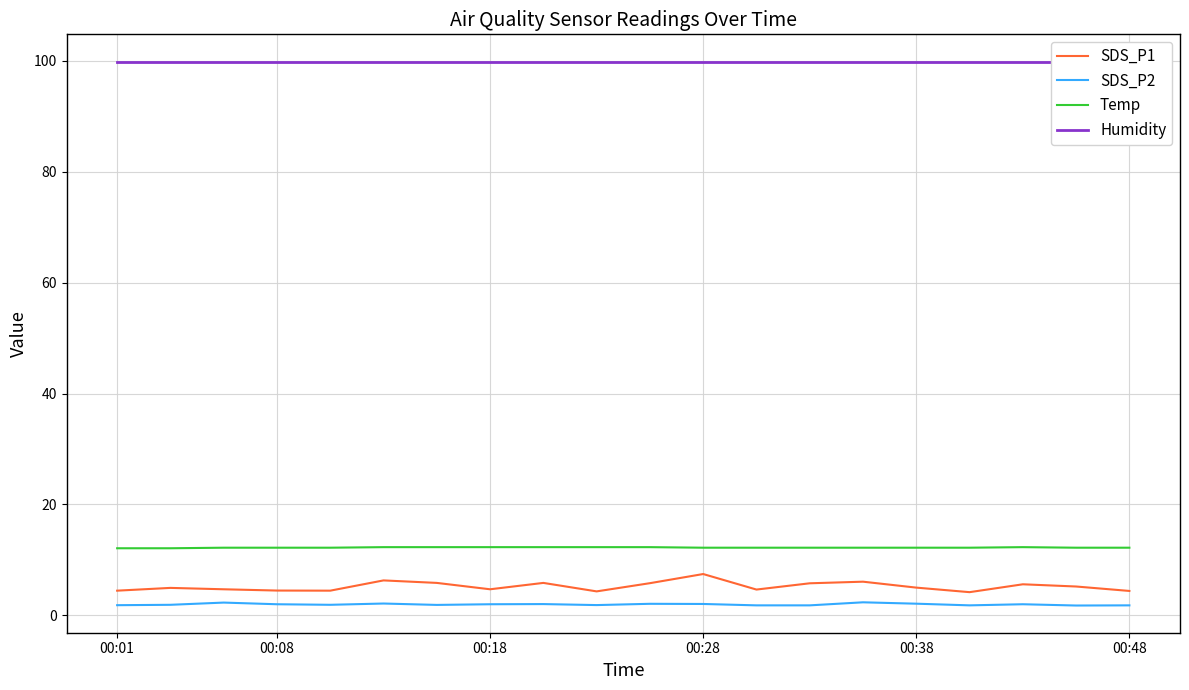

How many values in the SDS_P1 series exceed 5?

9